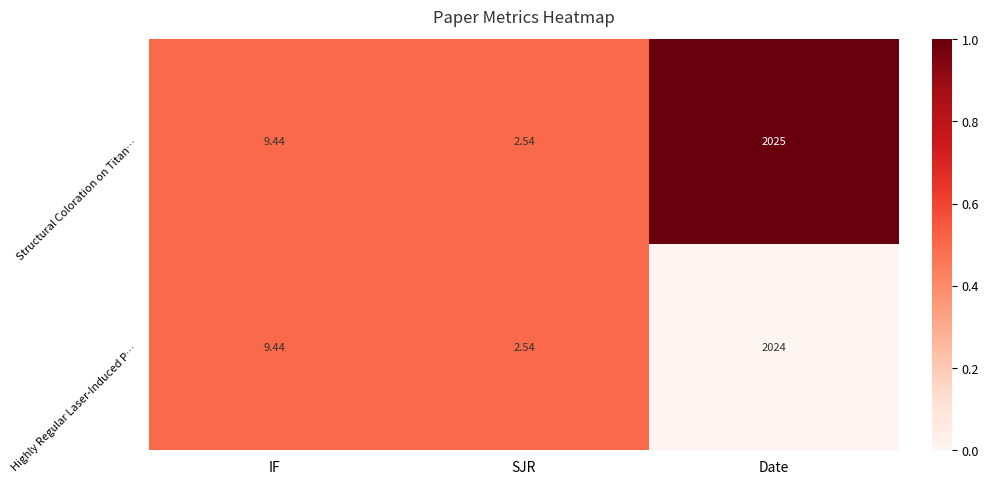

At which label is Highly Regular Laser-Induced P… closest to 1013?

IF